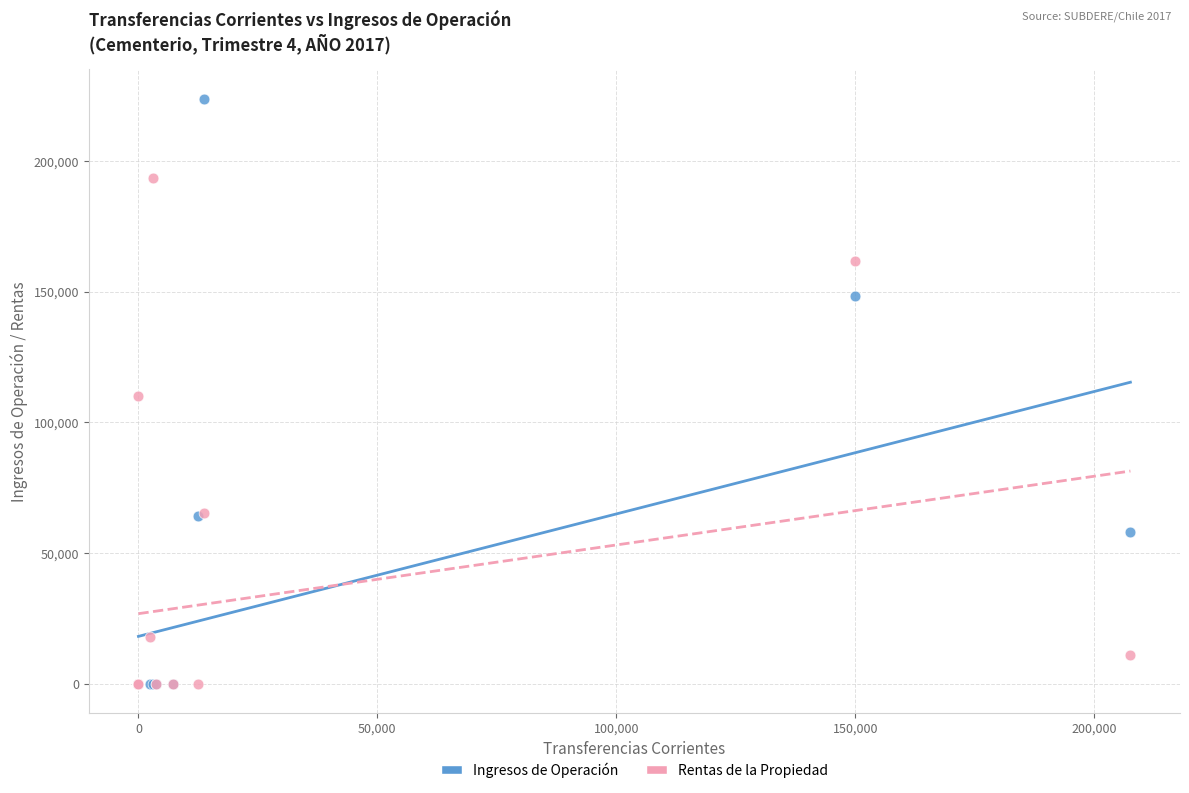

Which series reaches the maximum Y coordinate?

Ingresos de Operación